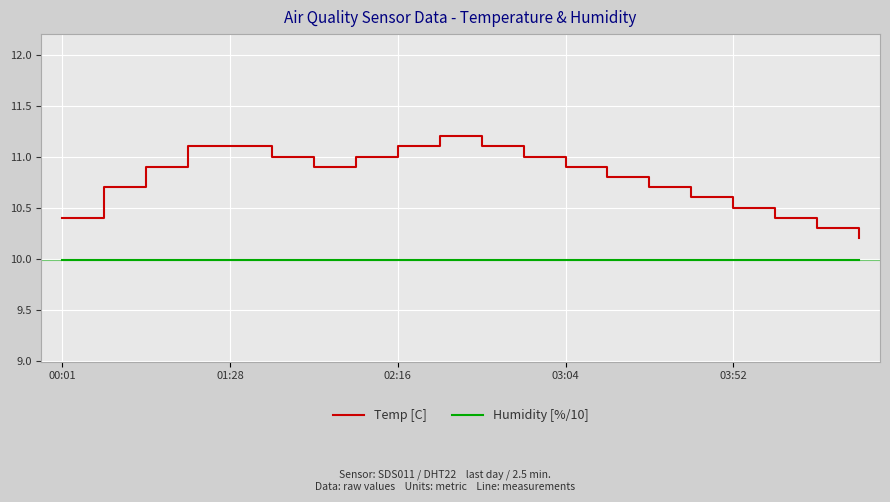

What are all the series names shown in the legend?

Temp [C], Humidity [%/10]